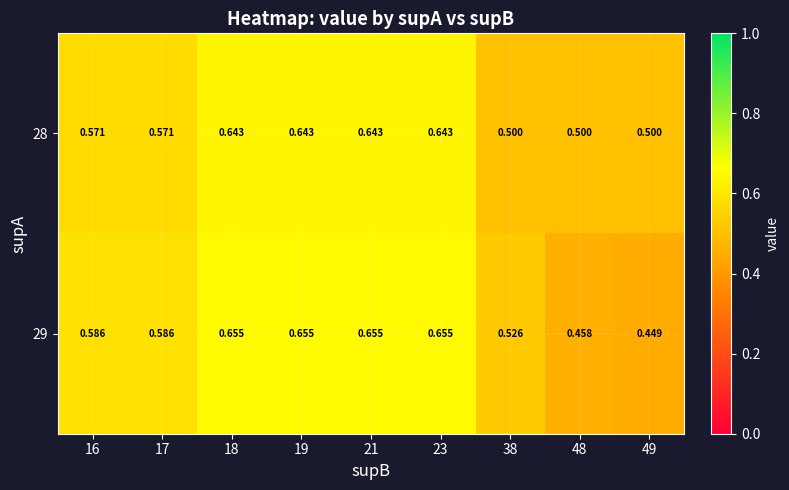

Is the value of 29 at 16 greater than the value of 28 at 49?

Yes